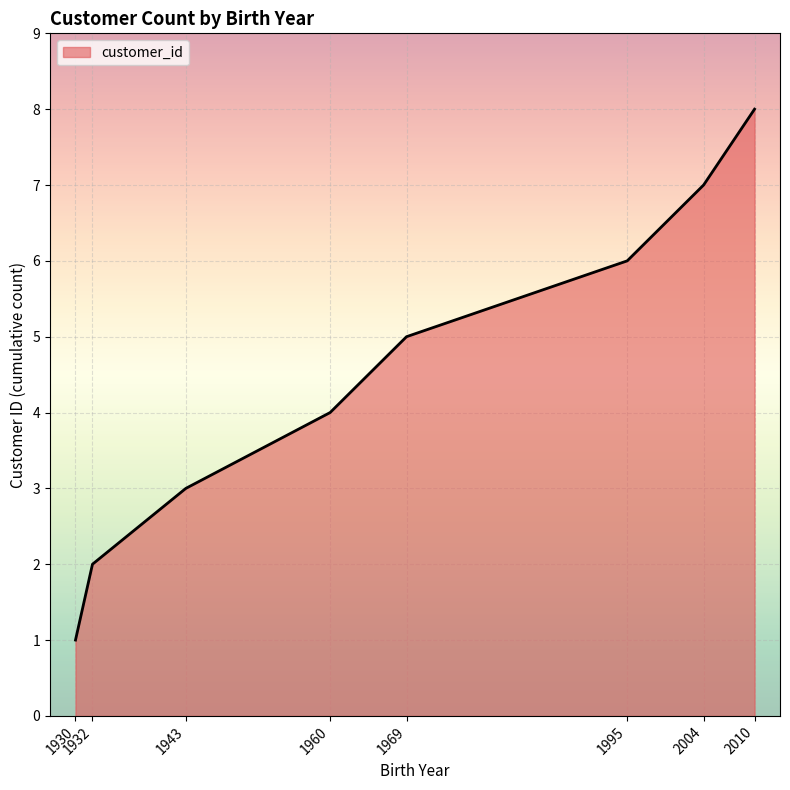

The chart shows a value of 7 at 2004. True or false?

True